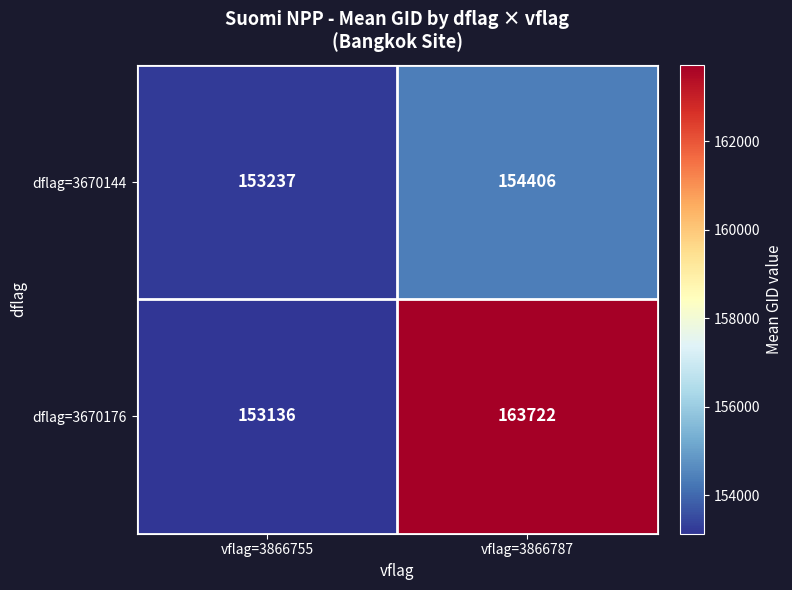

What is the total value across all series at vflag=3866787?

318128